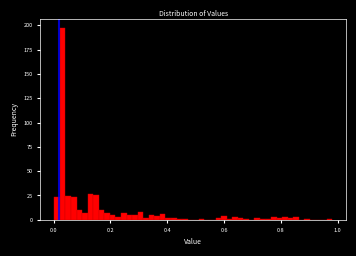

Read against the x-axis, roughly where is the centre of the tallest bar?

0.04